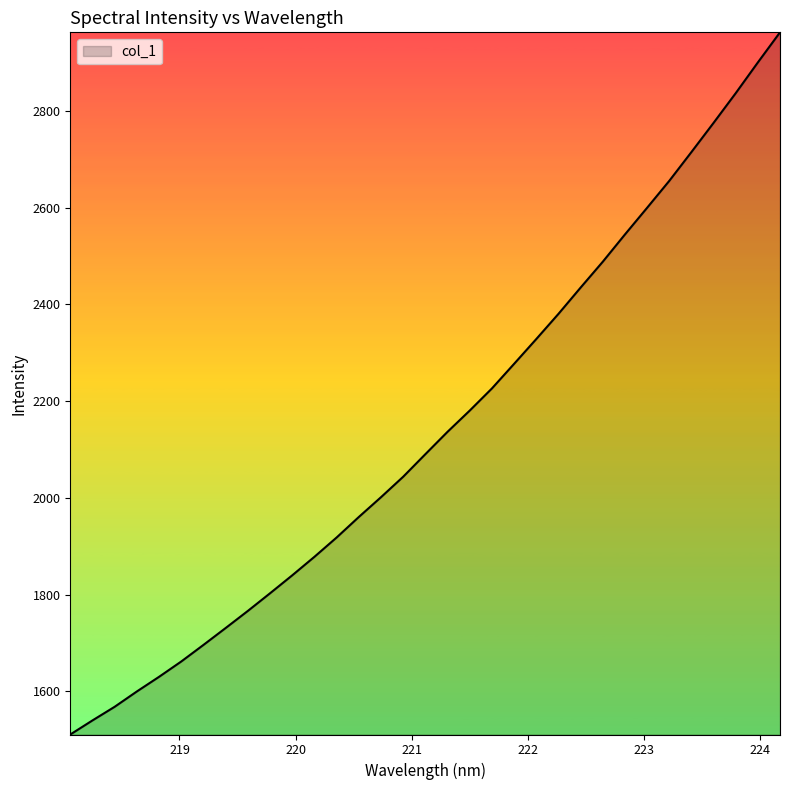

What is the difference between the maximum and minimum values?

1452.2